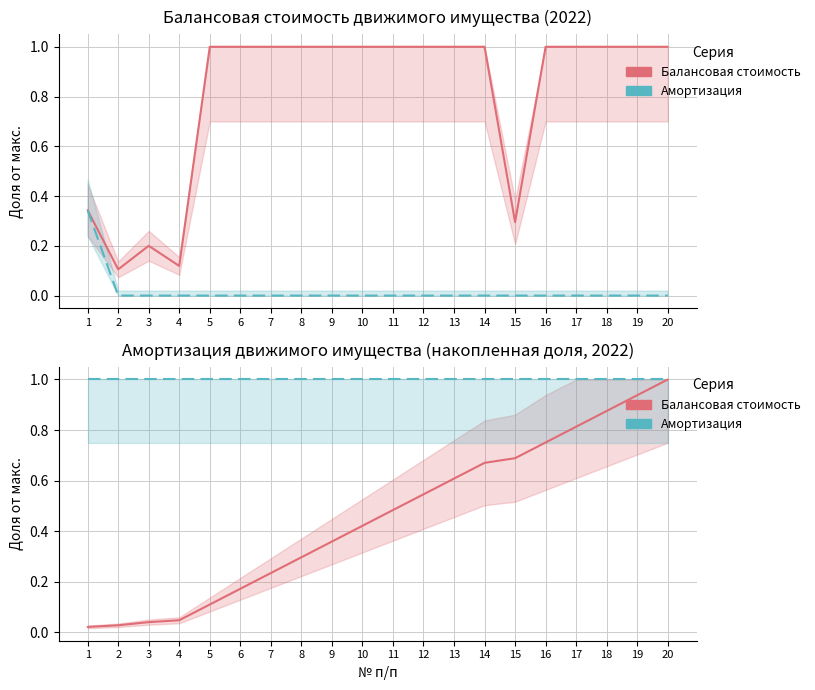

What is the spread (max minus min) of values at 19?

0.1